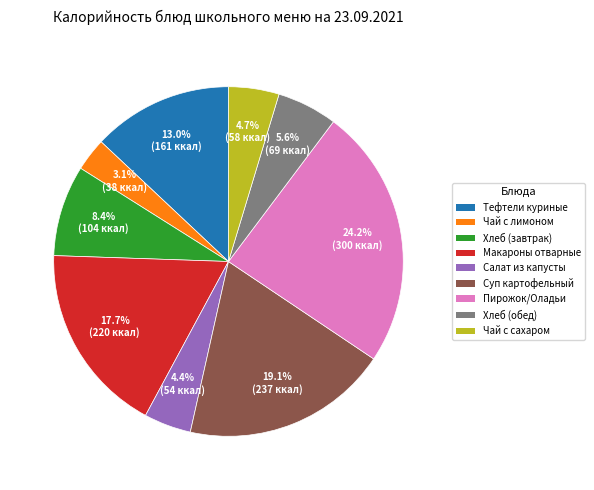

Is there any slice that represents more than half of the pie?

No